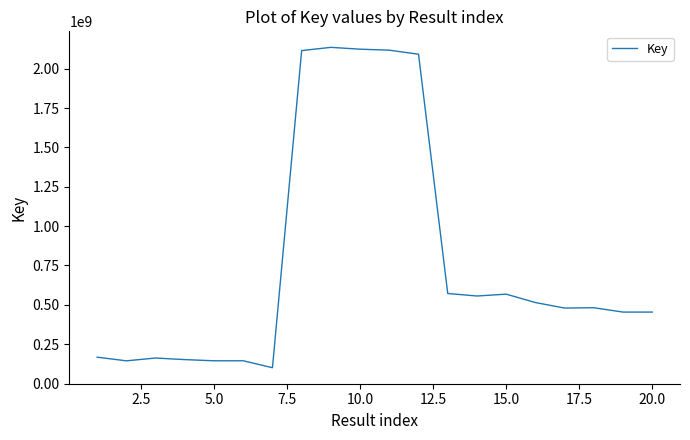

What is the difference between the maximum and minimum values?

2035240378